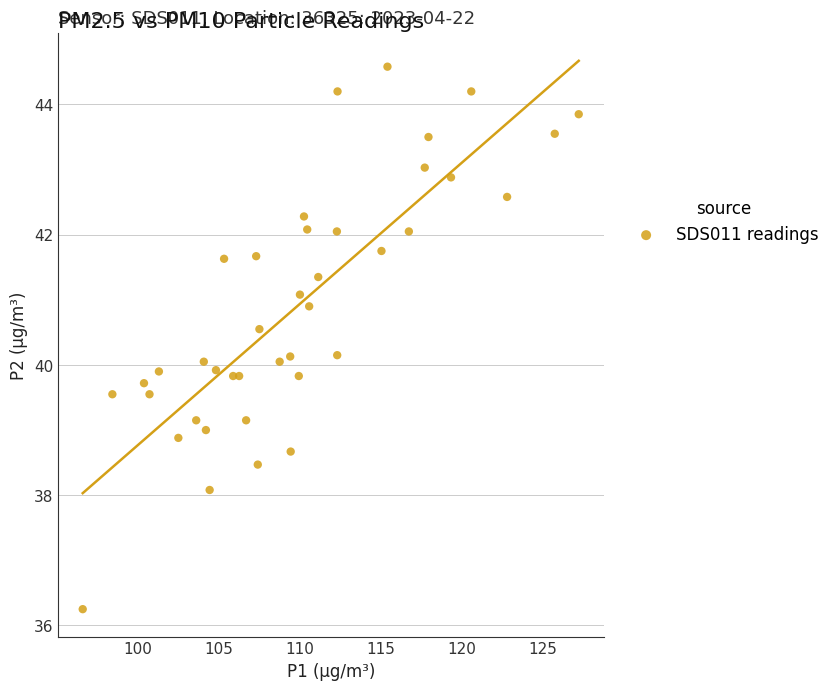

What is the range of Y values (max minus min)?

8.3